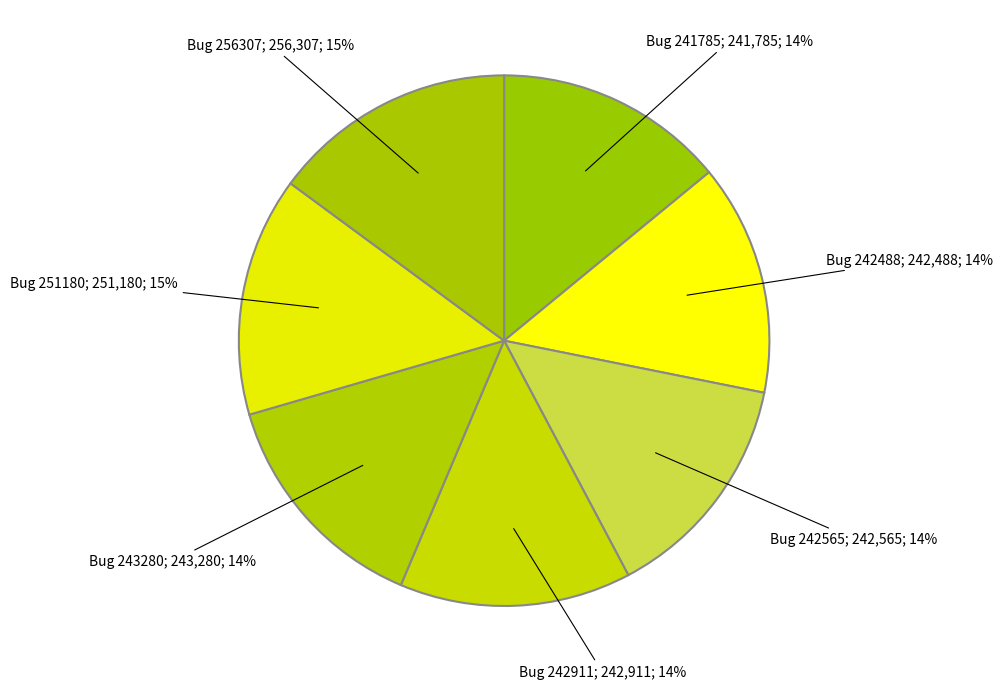

Count the number of slices in the pie.

7